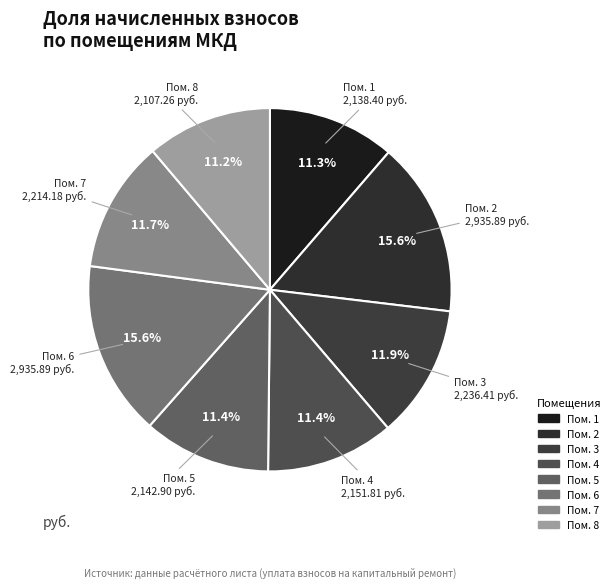

Which category has the smallest portion of the pie?

8